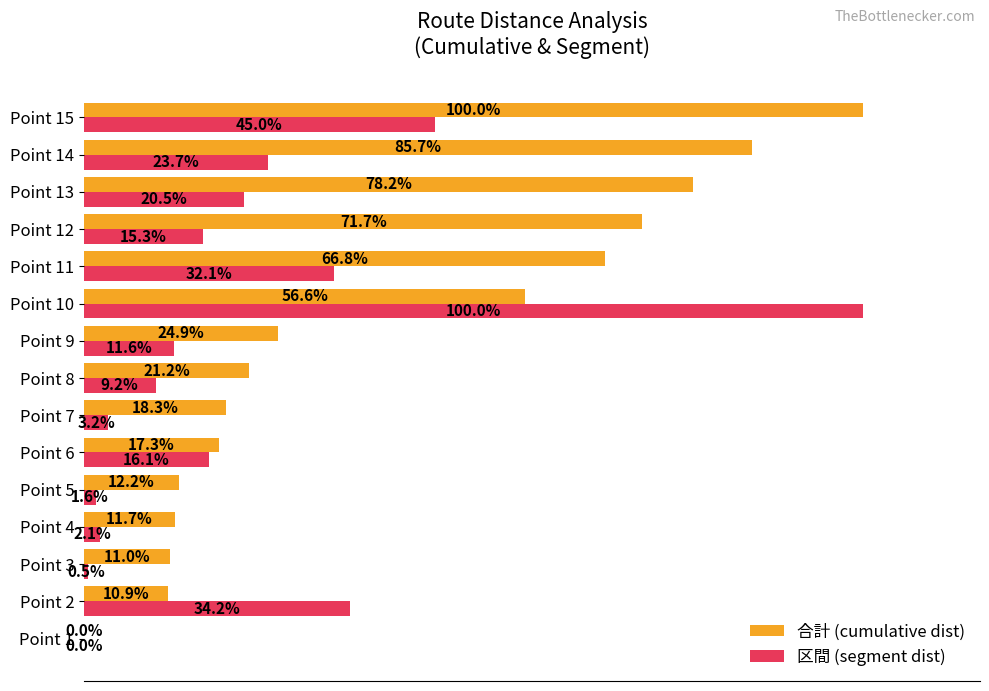

Where is 区間 (segment dist) nearest to the value 50?

Point 15